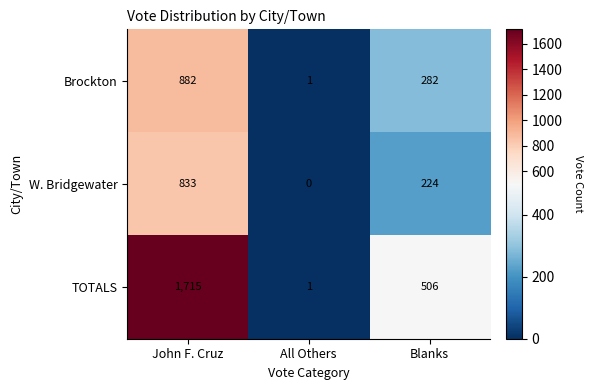

Reading left to right, extract all data points from this chart.

Brockton: 882	1	282
W. Bridgewater: 833	0	224
TOTALS: 1715	1	506